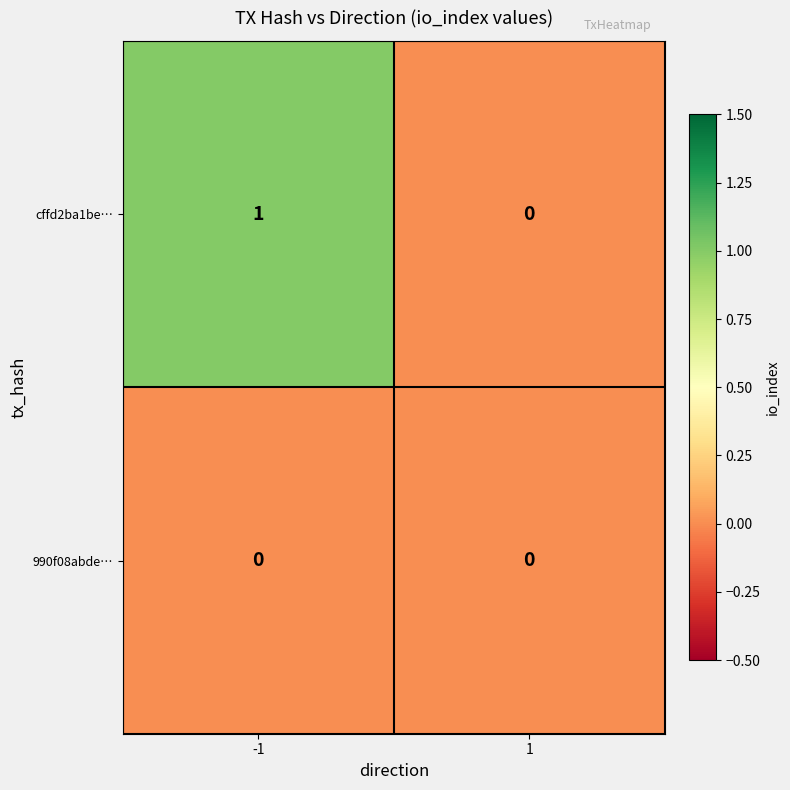

What is the maximum value shown in the chart?

1